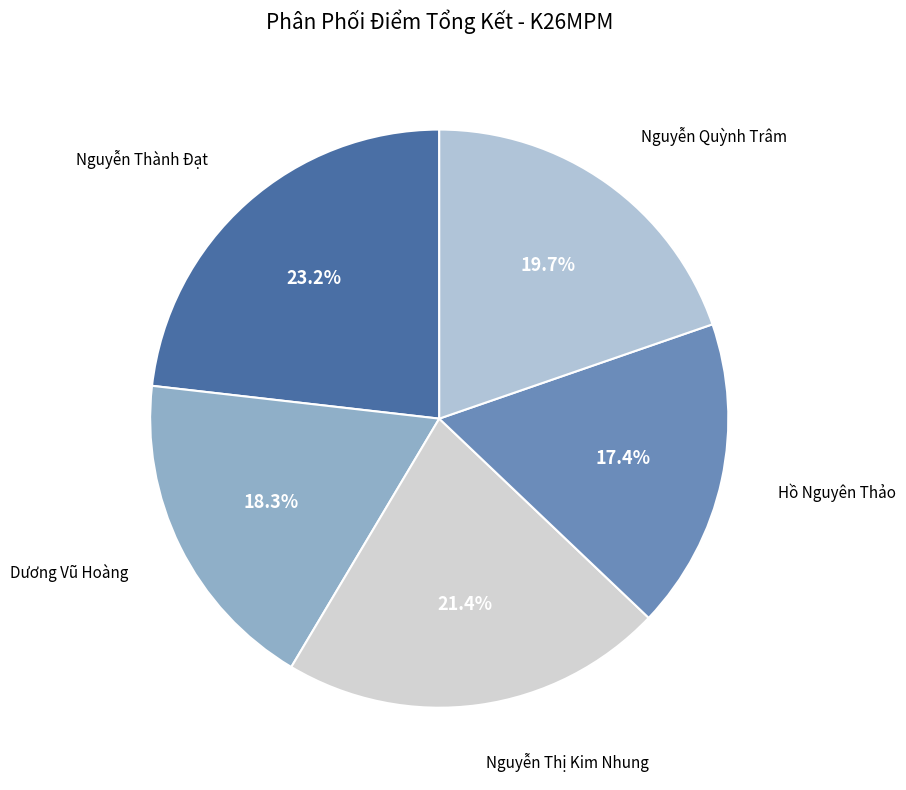

Is it true that Nguyễn Thị Kim Nhung is 35% of the pie?

False